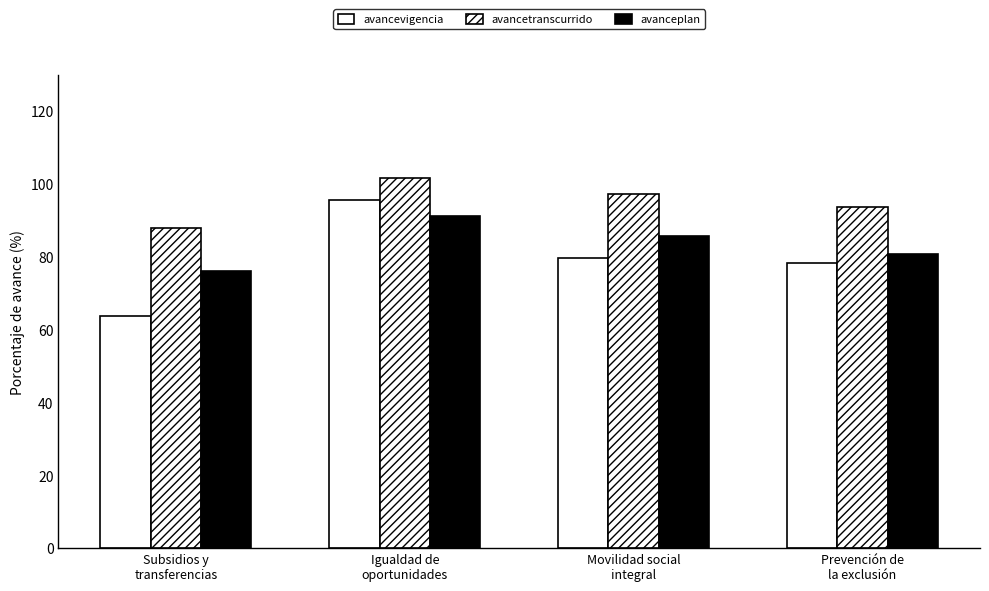

What is the highest value of the avanceplan series?

91.1